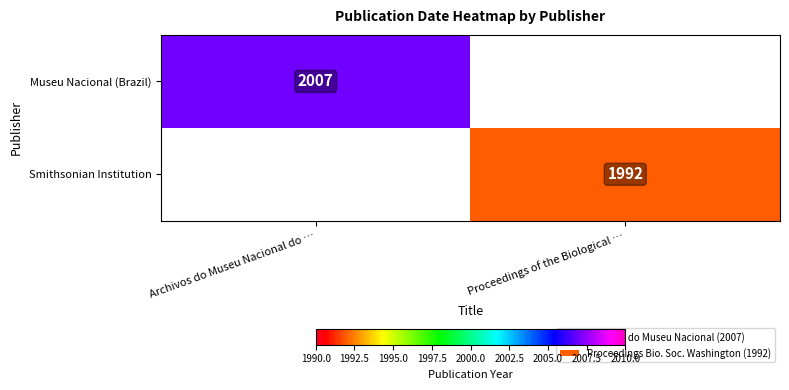

How many distinct data groups are displayed?

2